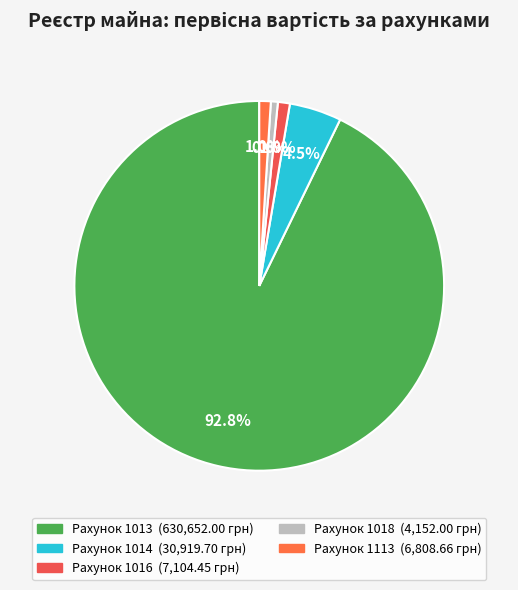

To the nearest percent, what percentage of the pie is Рахунок 1018?

1%